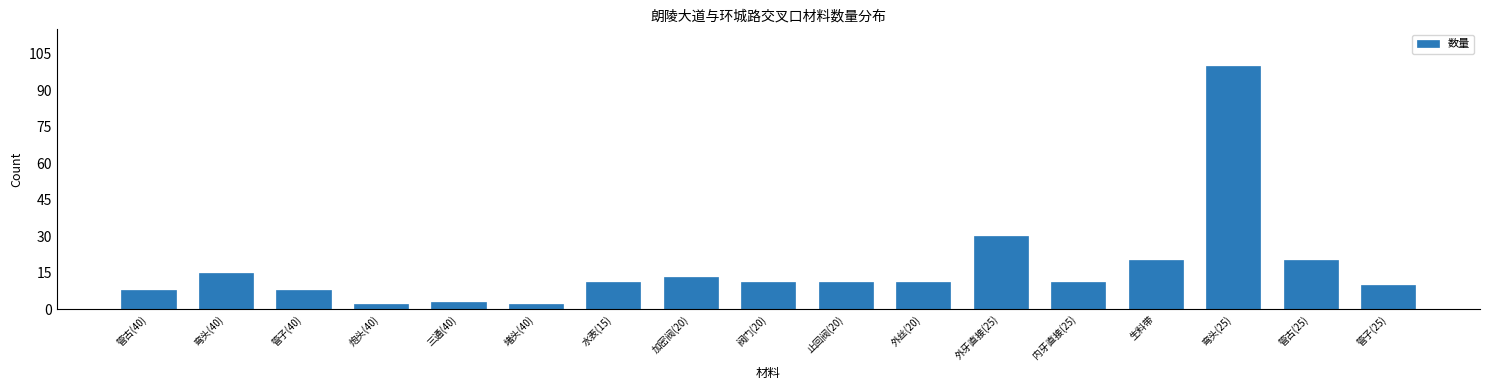

Reading right to left, list all the values displayed in this chart.

10	20	100	20	11	30	11	11	11	13	11	2	3	2	8	15	8